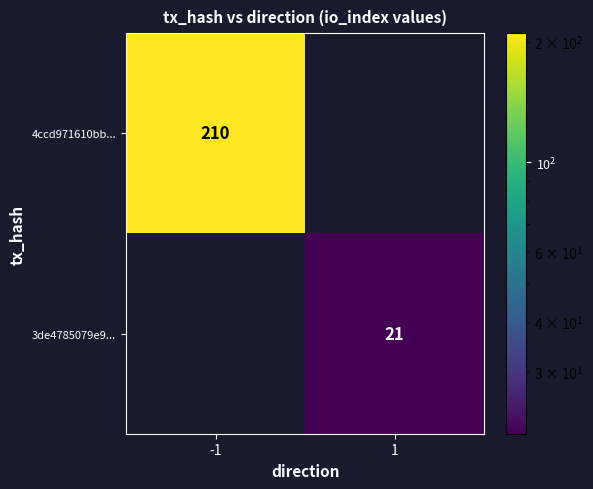

True or false: 4ccd971610bb... has a value of 210 at -1.

True